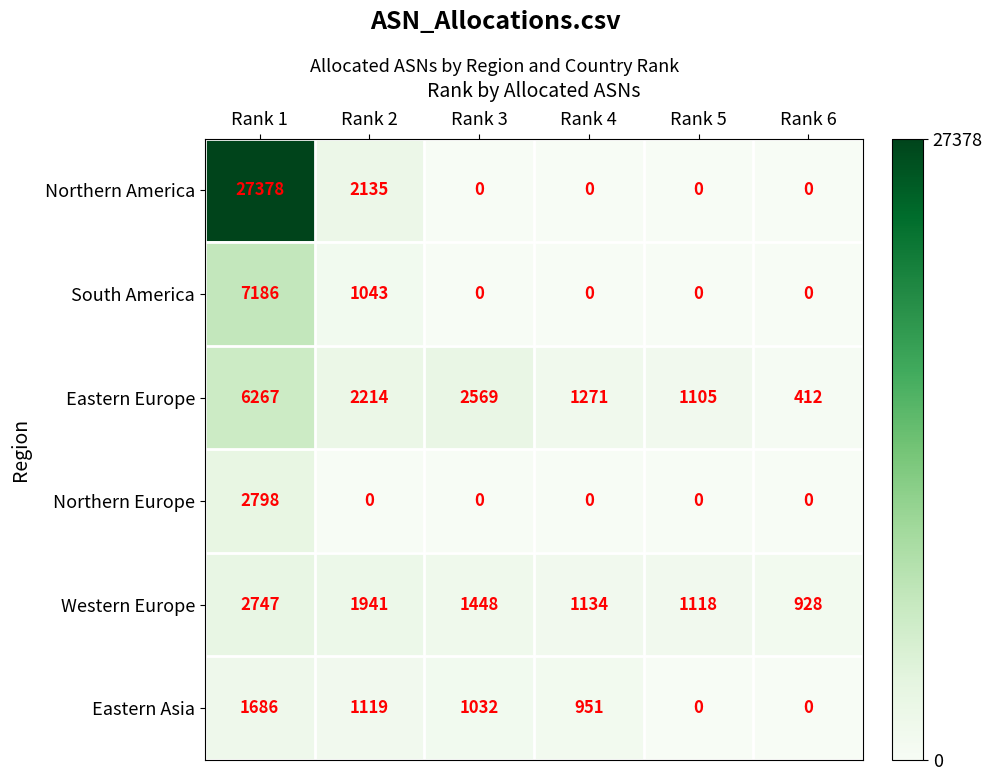

How many values in the Eastern Europe series are below 2214?

3